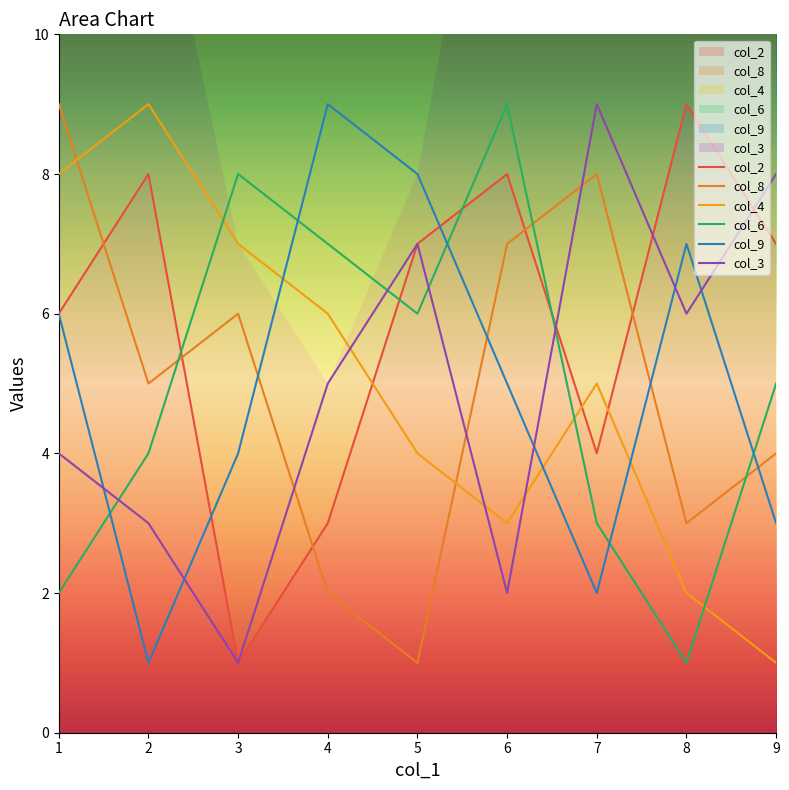

What are all the series names shown in the legend?

col_2, col_8, col_4, col_6, col_9, col_3